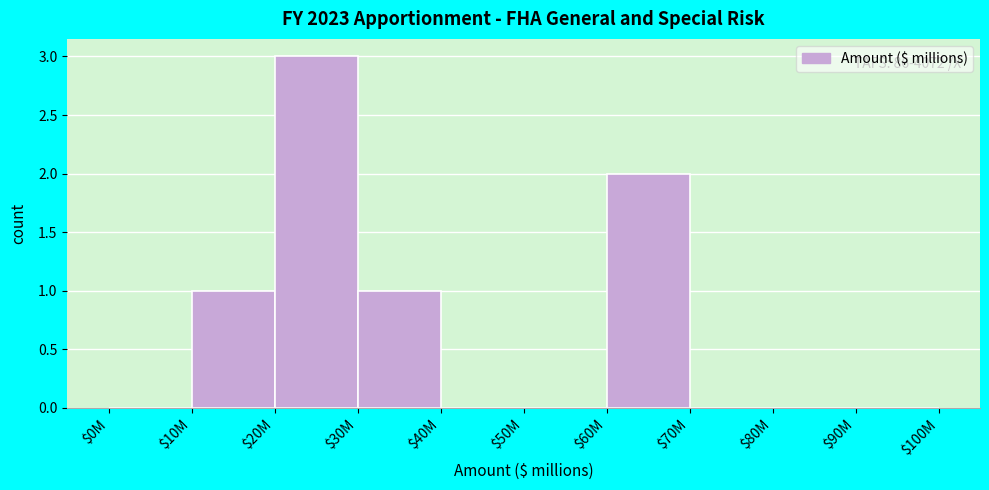

True or false: the data shows 0 at $0M.

True